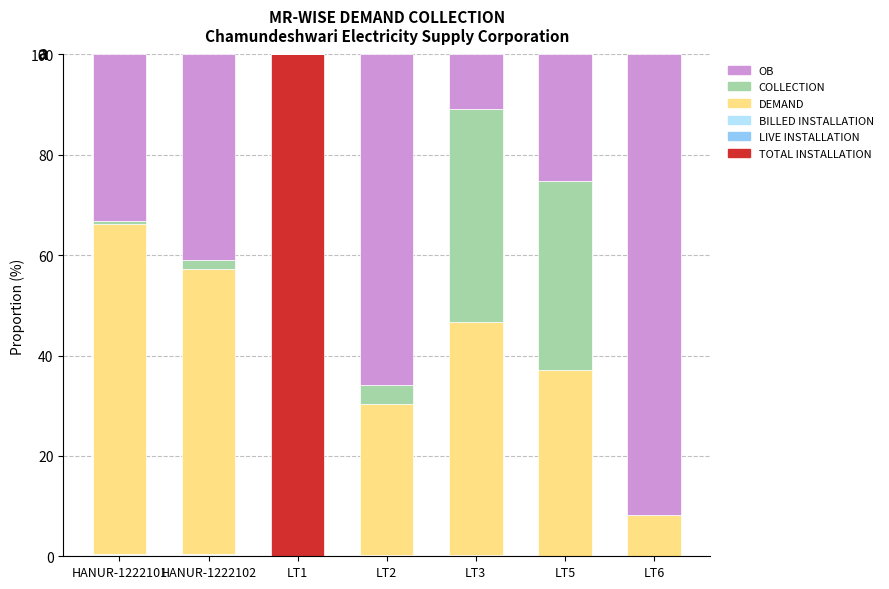

What is the total value across all series at LT5?

100.0